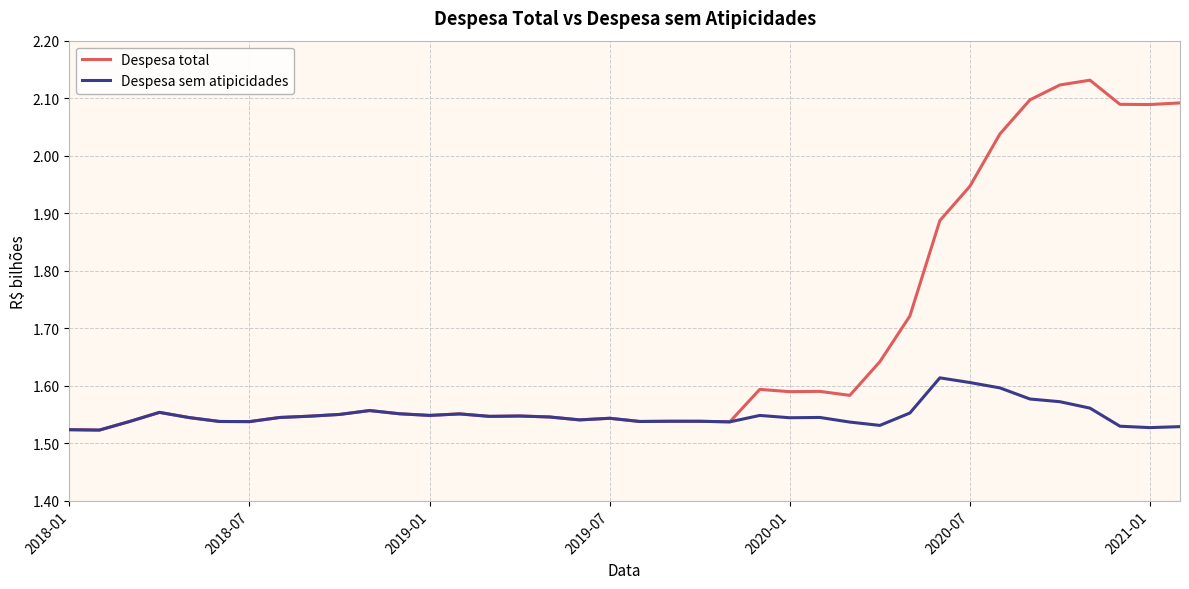

What are all the series names shown in the legend?

Despesa total, Despesa sem atipicidades